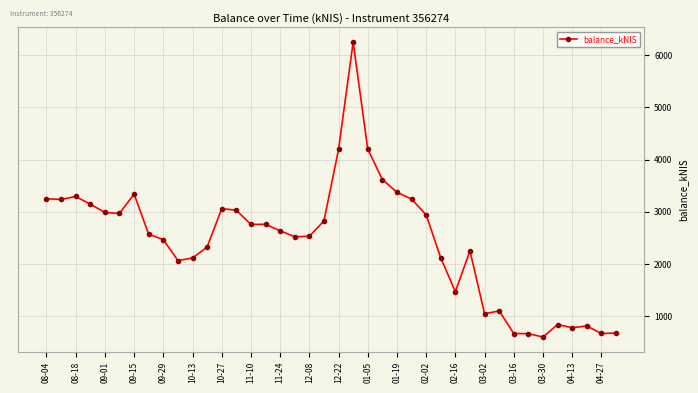

What is the greatest value displayed?

6250.1